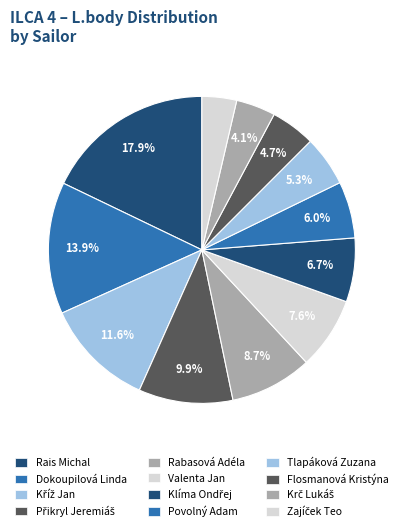

Count the number of slices in the pie.

12